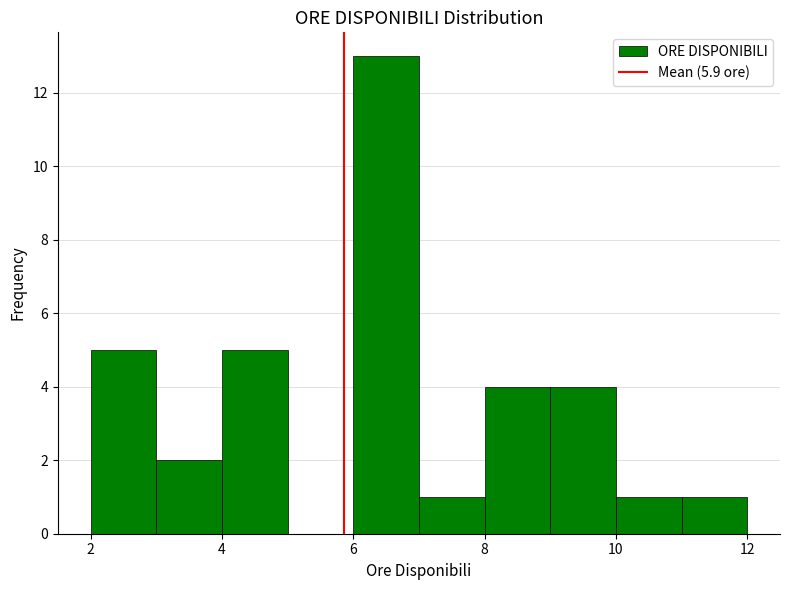

Reading left to right, transcribe this chart: for each bar, give the range it covers on the x-axis and its height. The values are not printed on the chart, so give them approximately, as read against the axis.

2 to 3: 5
3 to 4: 2
4 to 5: 5
5 to 6: 0
6 to 7: 13
7 to 8: 1
8 to 9: 4
9 to 10: 4
10 to 11: 1
11 to 12: 1